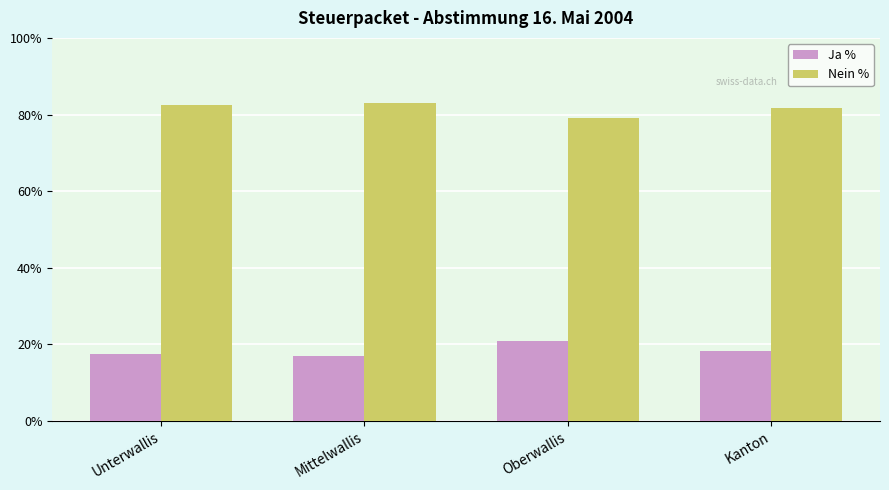

What is the spread (max minus min) of values at Oberwallis?

58.1